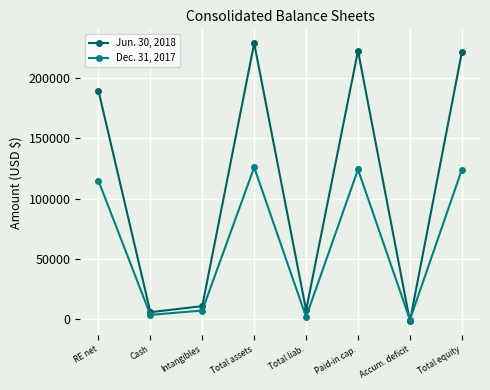

At which label does Jun. 30, 2018 reach its minimum?

Accum. deficit